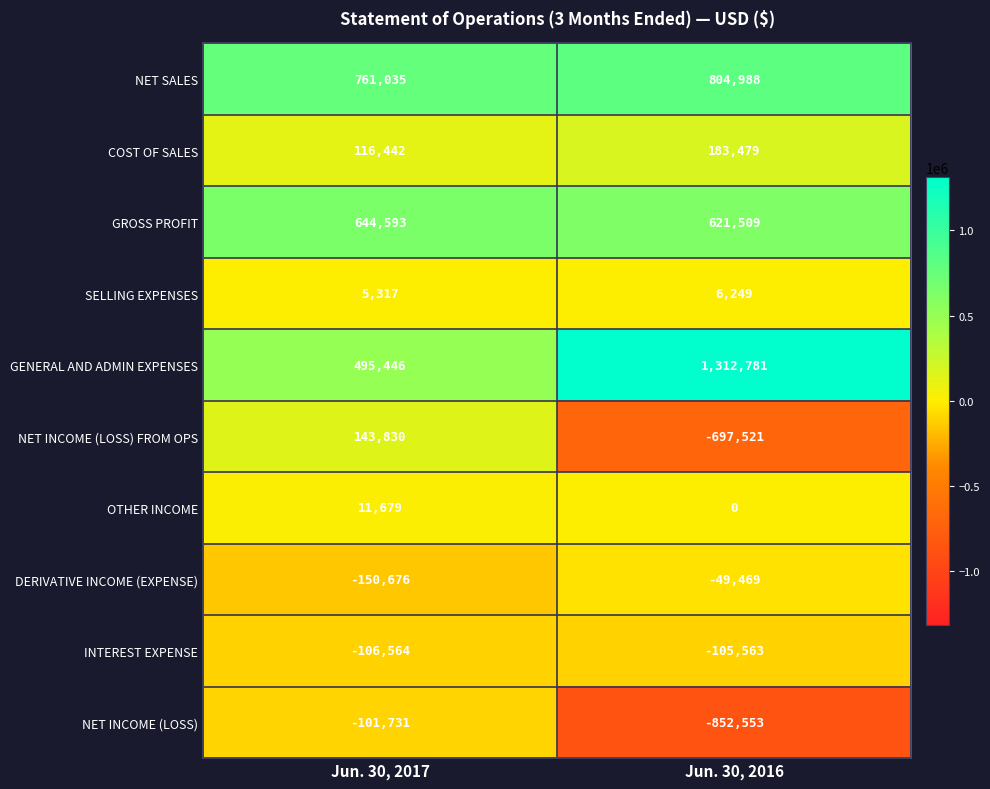

What is the sum of the NET SALES values at Jun. 30, 2017 and Jun. 30, 2016?

1566023